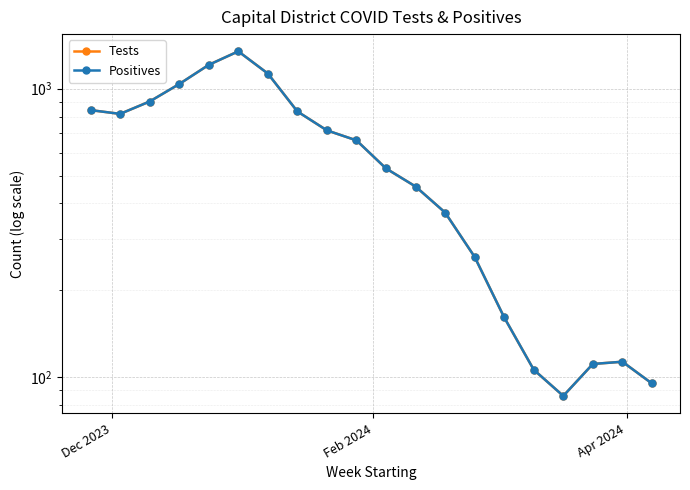

True or false: Tests and Positives cross at least once.

False